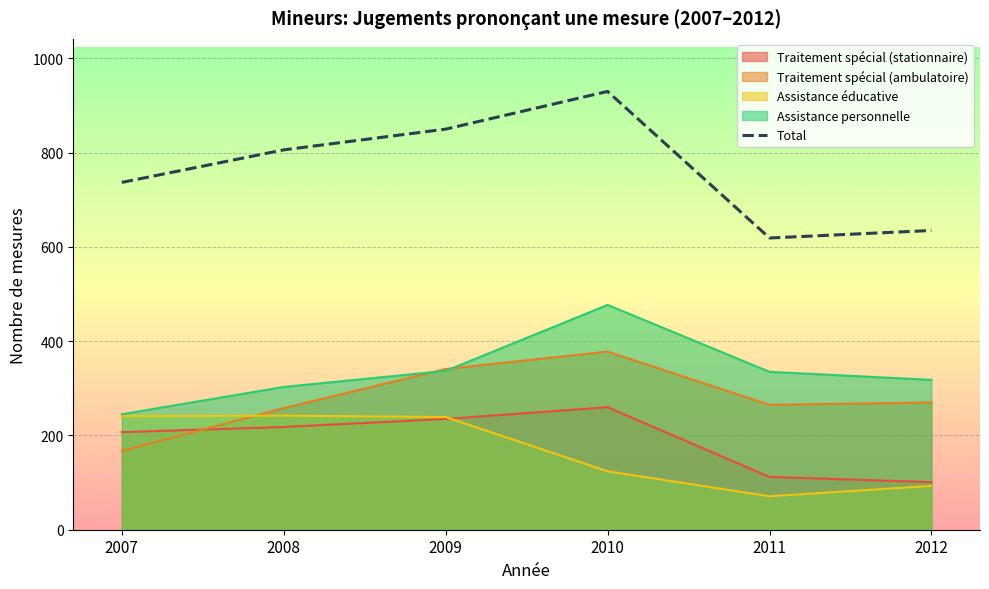

True or false: there are more than 1 points higher than both neighbors.

False